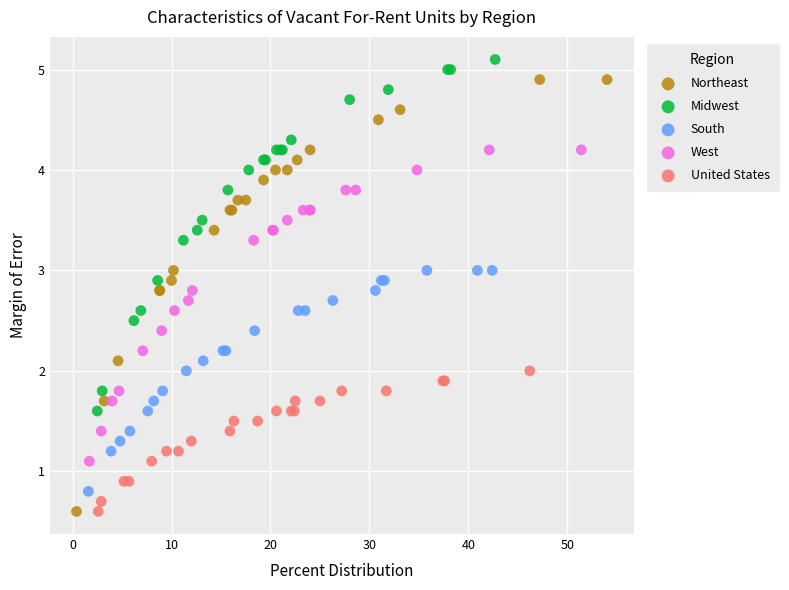

Which series has the largest Y range (max minus min)?

Northeast